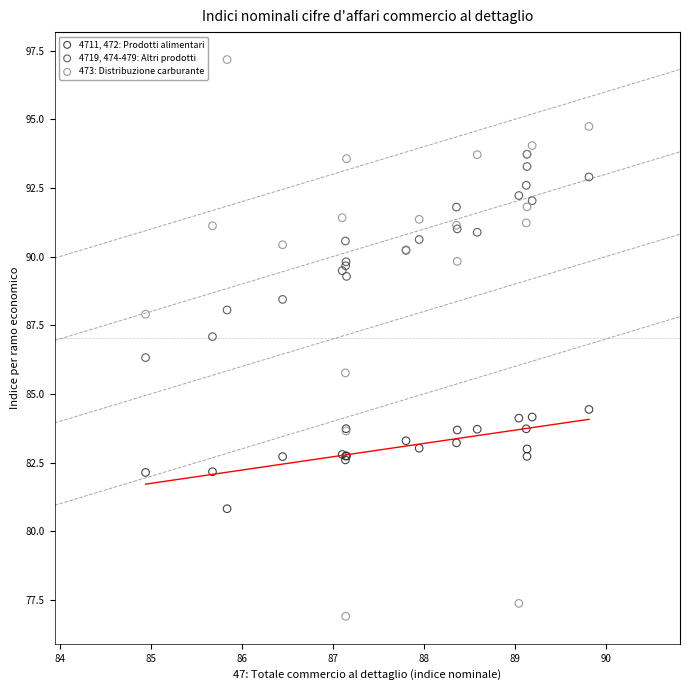

Which series contains the highest Y value?

473: Distribuzione carburante